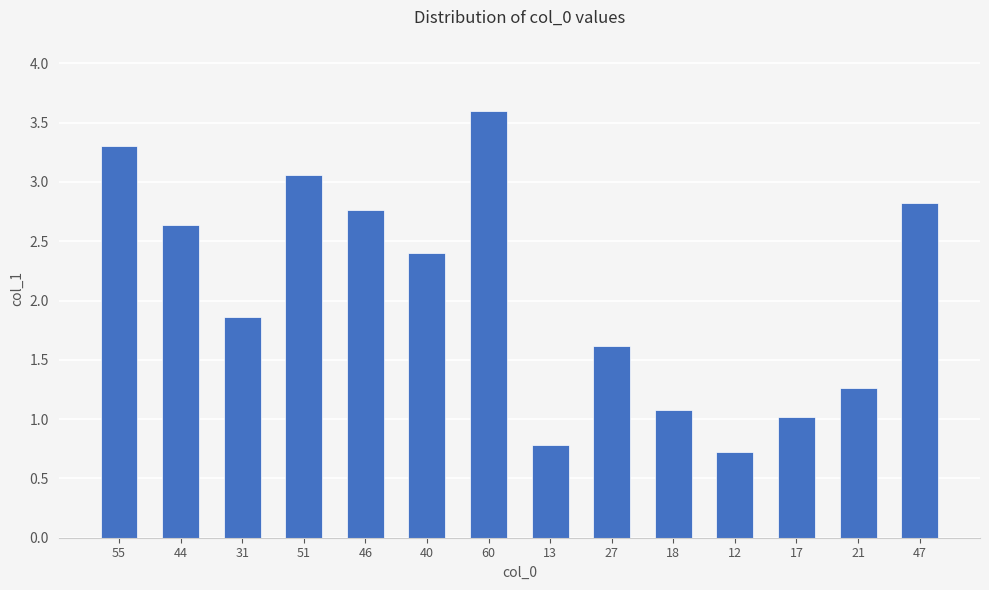

How many bars are there in total?

14